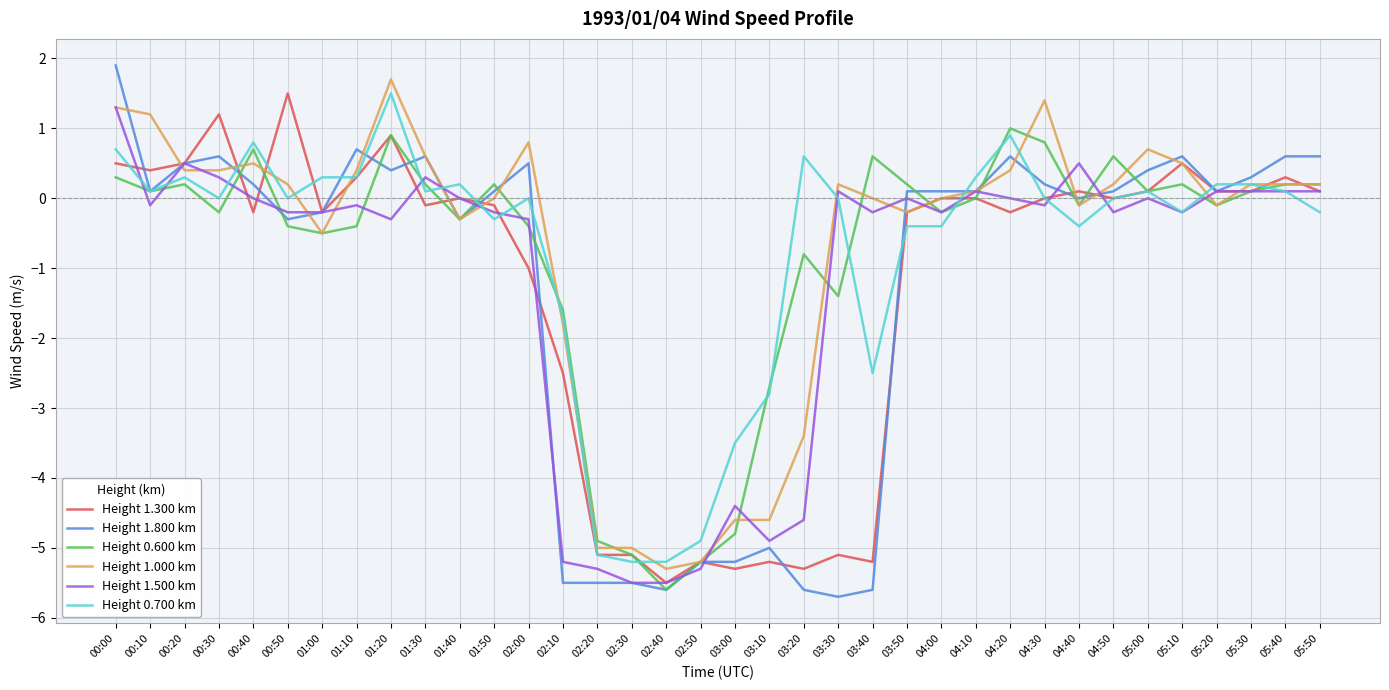

At which label does Height 0.700 km first exceed 0?

00:00